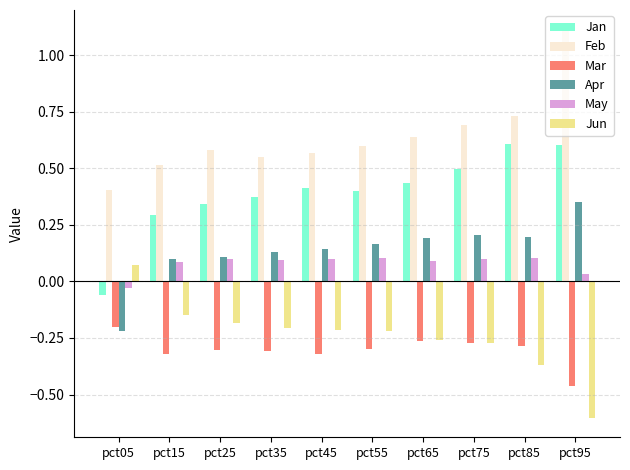

What is the sum of all Jun values?

-2.4